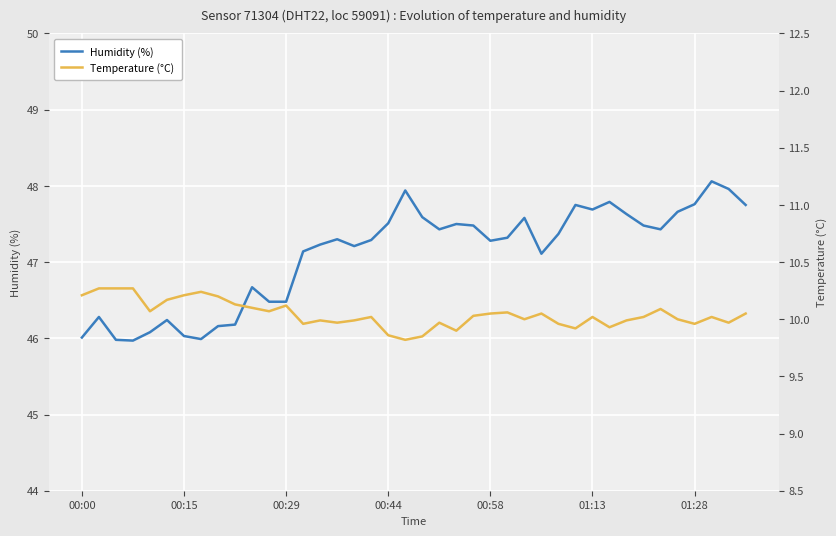

What is the minimum value shown in the chart?

9.8